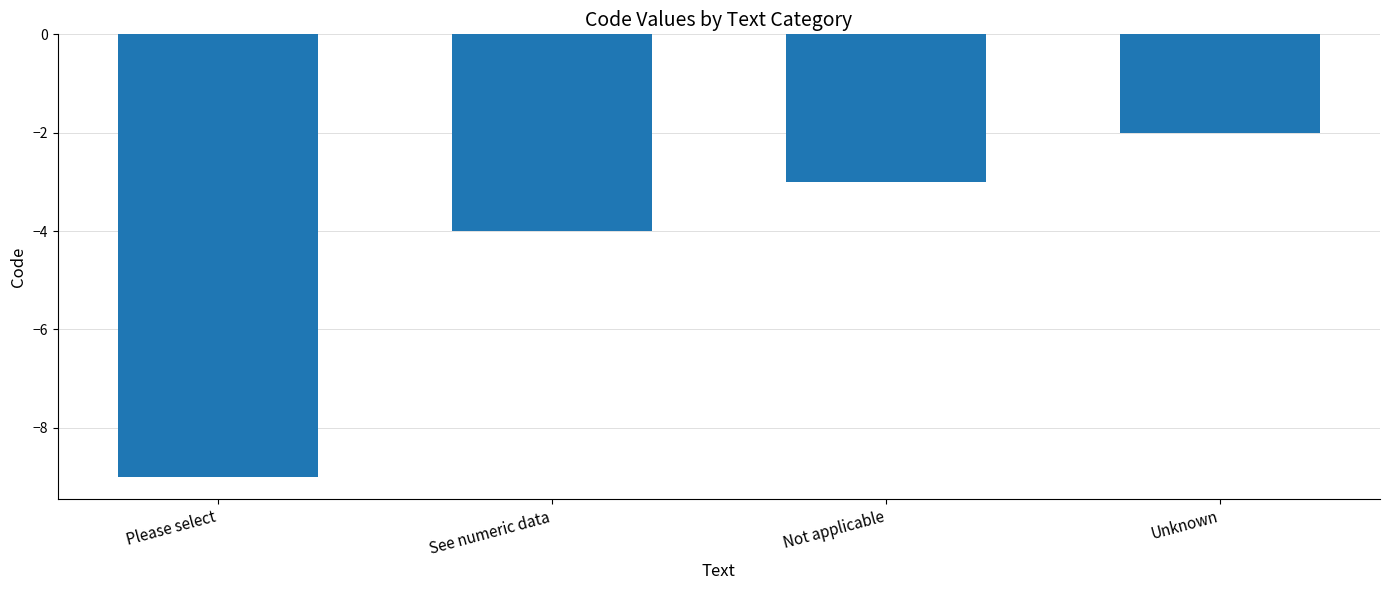

True or false: the data shows -9 at Please select.

True